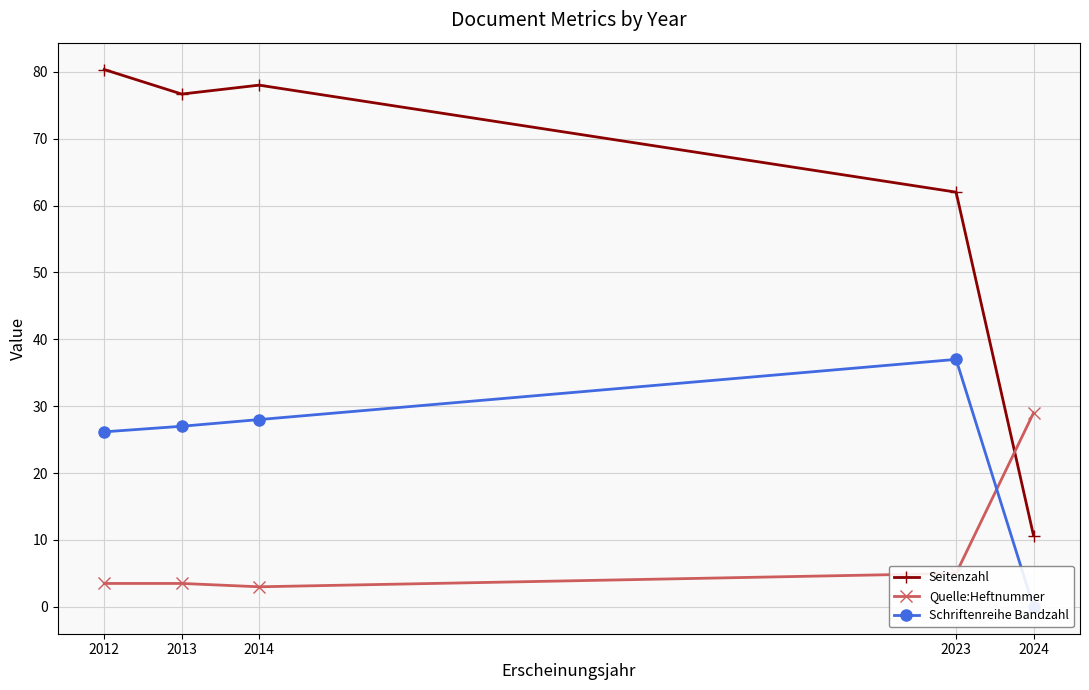

What is the average value of the Seitenzahl series?

61.5